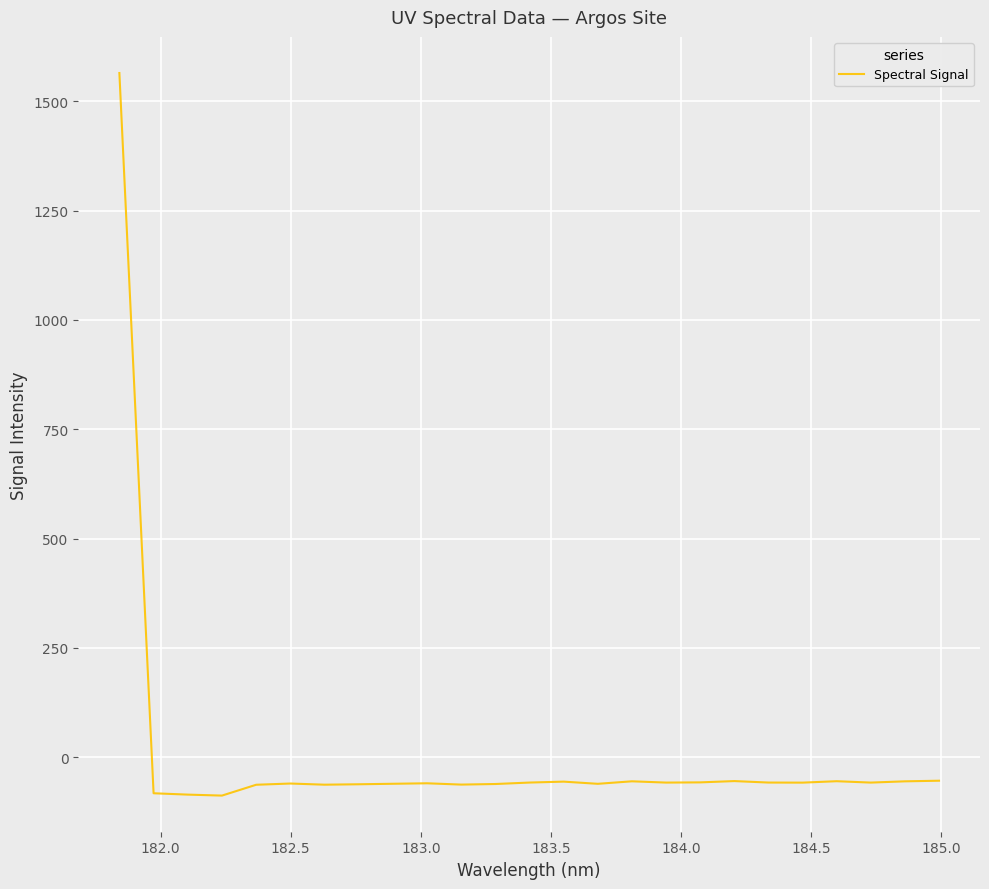

What is the greatest value displayed?

1564.3